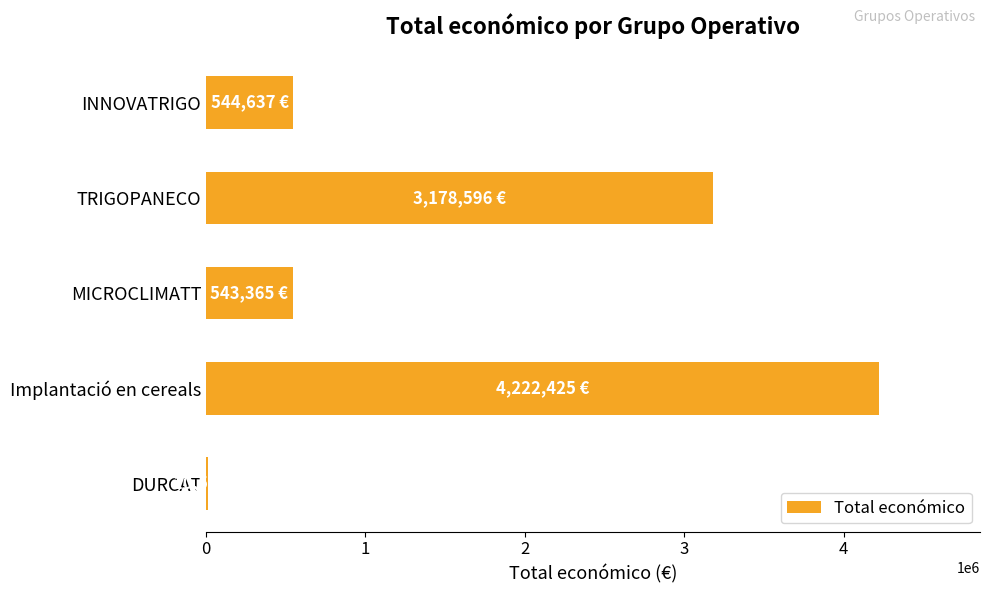

What is the average value?

1699905